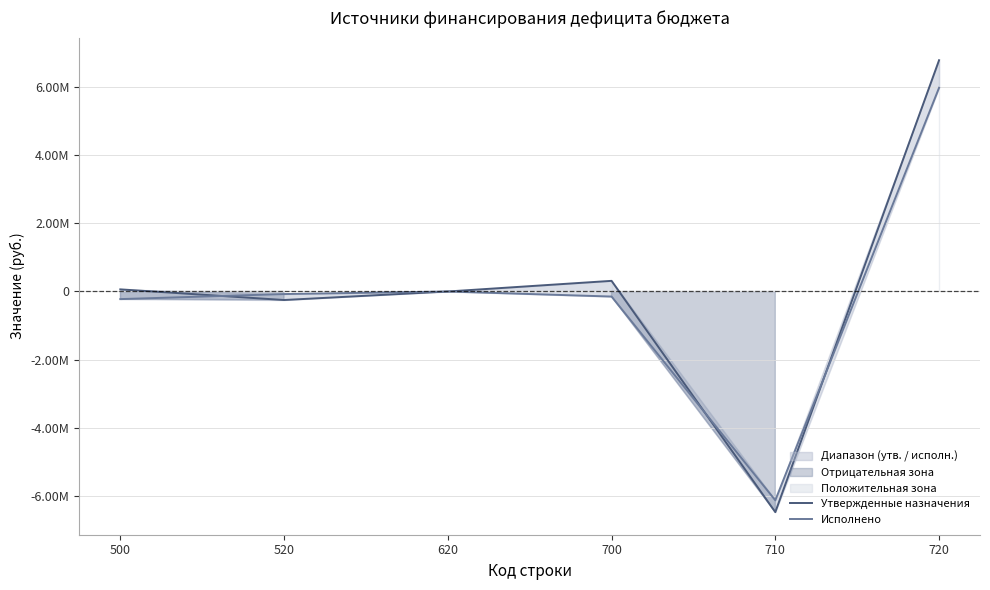

In Утвержденные назначения, how many points are higher than both neighbors (excluding endpoints)?

1